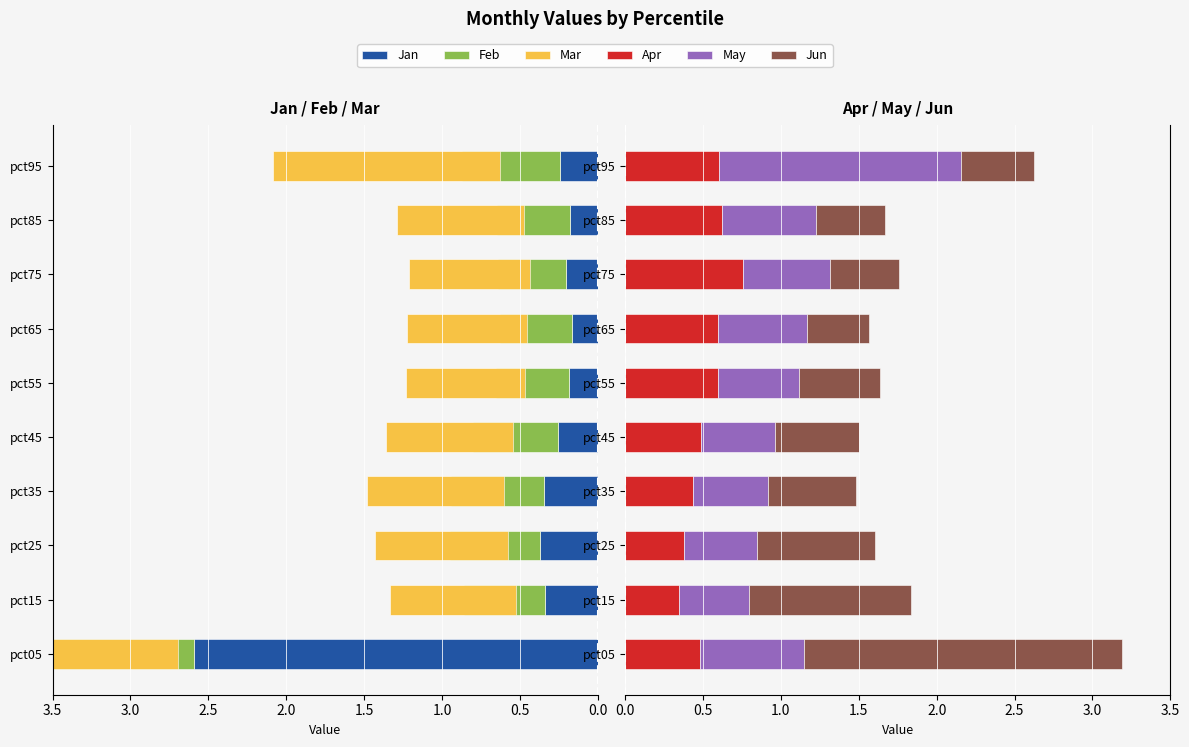

Which series has the largest total across all categories?

Jun